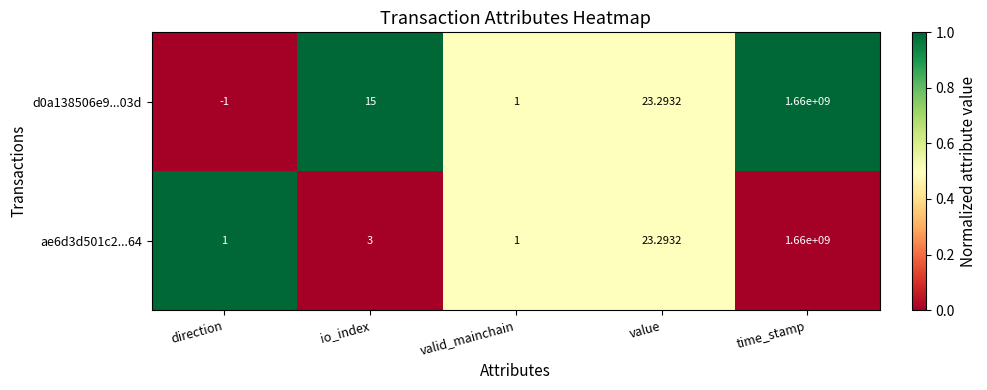

Where is ae6d3d501c2...64 nearest to the value 830000000?

value